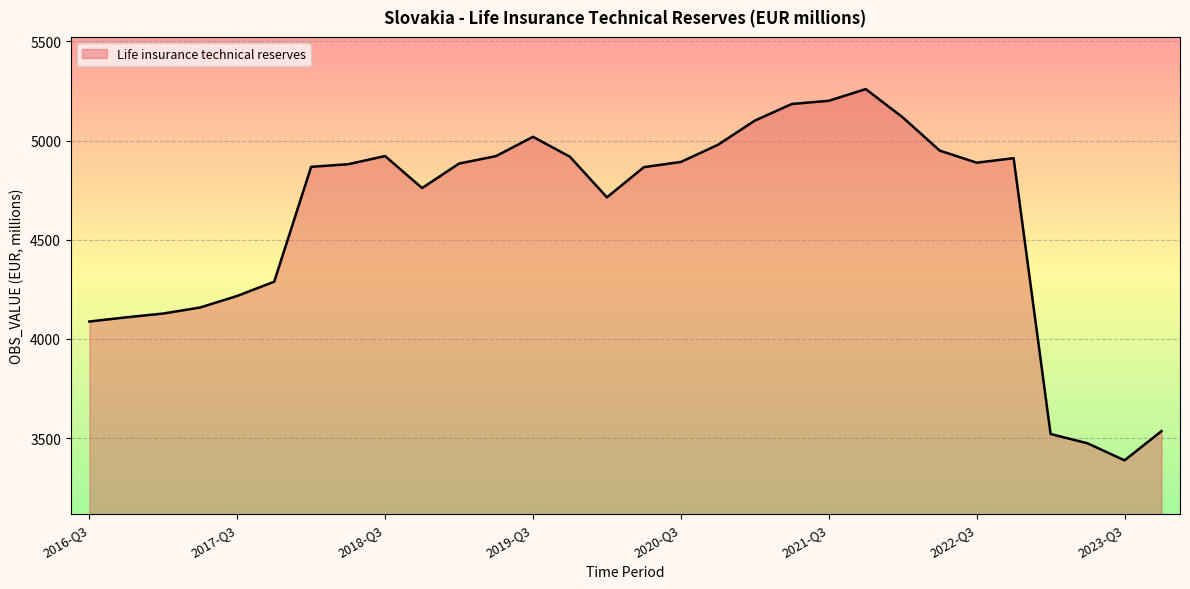

What is the greatest value displayed?

5259.2